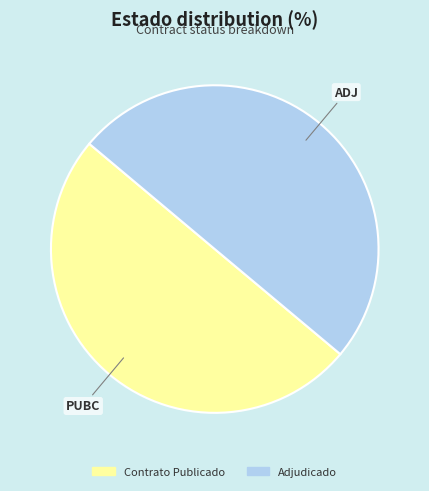

What is the ratio of the value at ADJ to the value at PUBC?

1.0